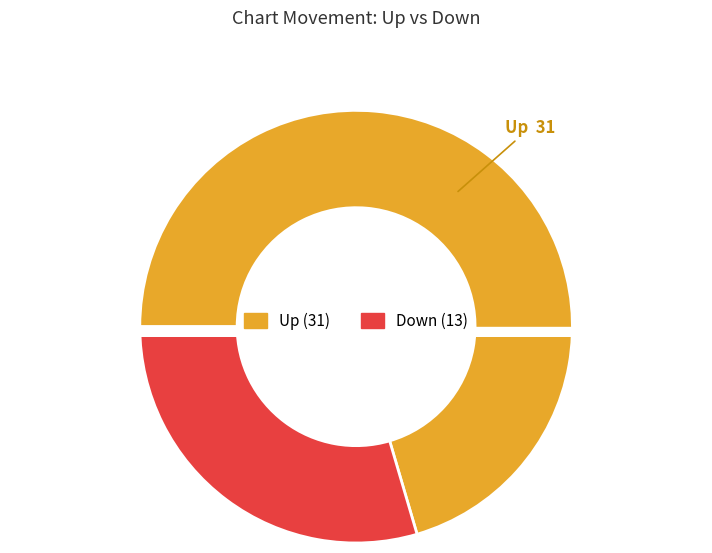

True or false: up accounts for 70% of the total.

True